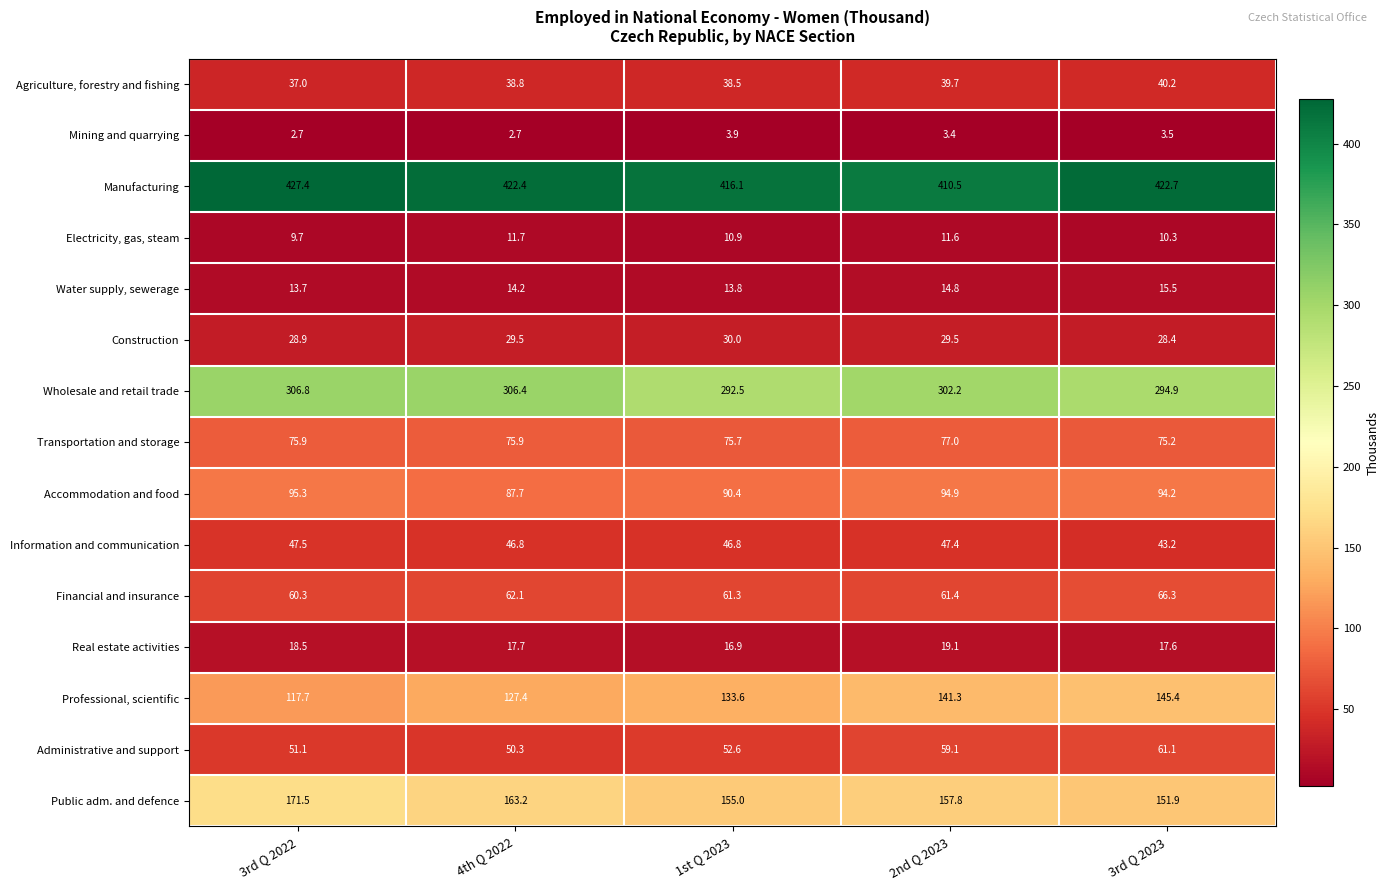

At 3rd Q 2023, list the series in order from largest to smallest.

Manufacturing, Wholesale and retail trade, Public adm. and defence, Professional, scientific, Accommodation and food, Transportation and storage, Financial and insurance, Administrative and support, Information and communication, Agriculture, forestry and fishing, Construction, Real estate activities, Water supply, sewerage, Electricity, gas, steam, Mining and quarrying